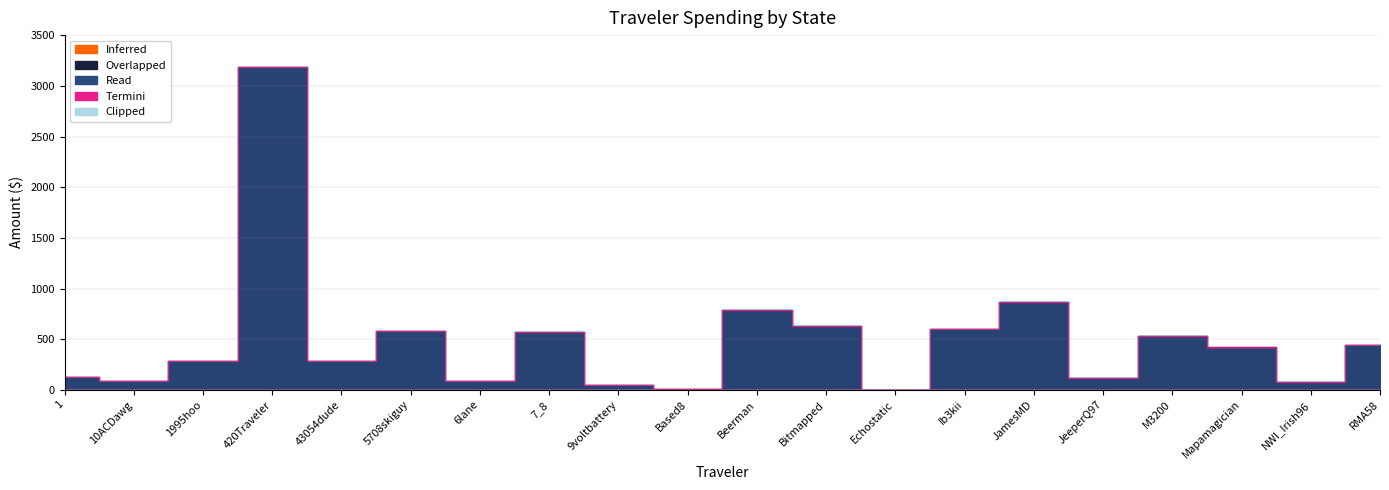

True or false: Total has a value of 282.0 at 1995hoo.

True